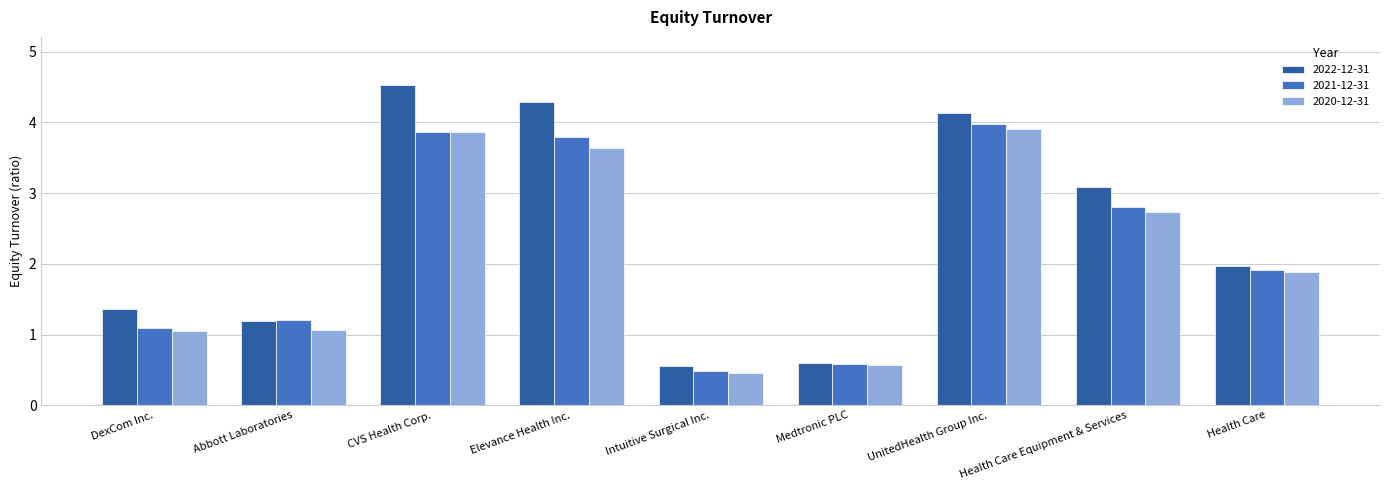

How many values in the 2022-12-31 series are below 1?

2